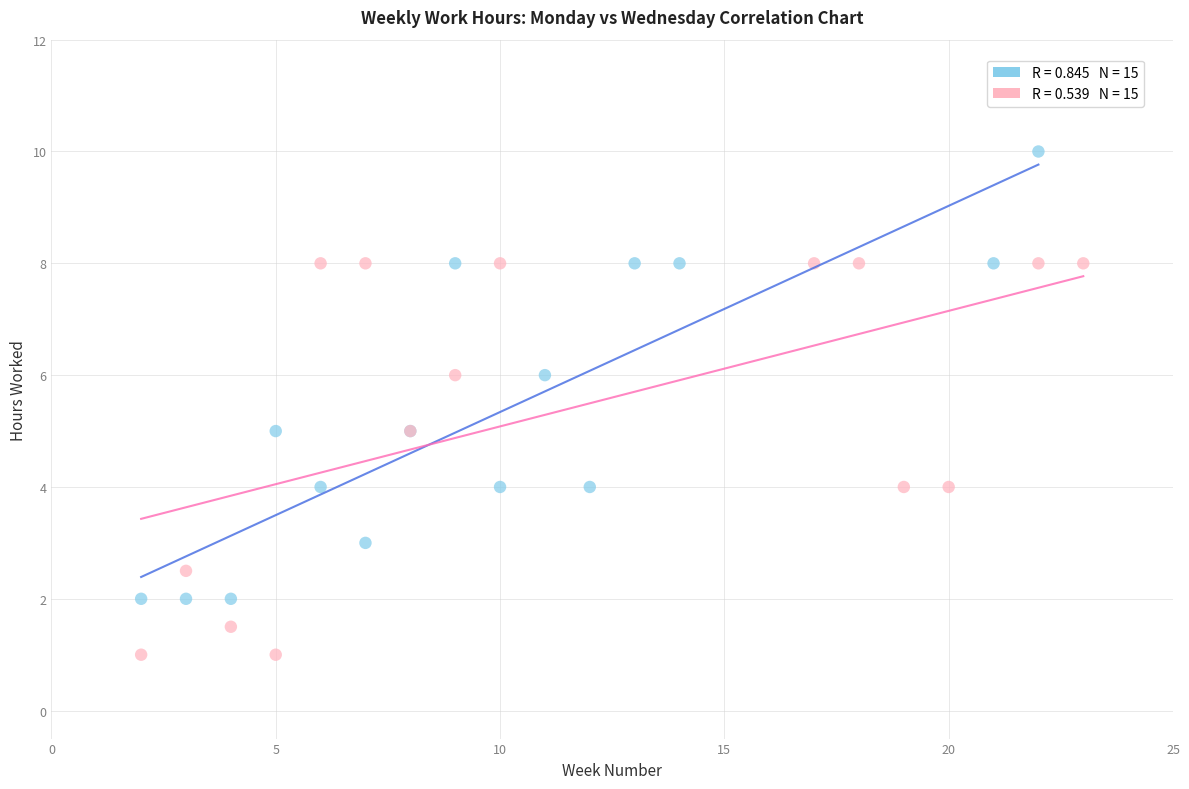

What are all the series names shown in the legend?

Mandag, Onsdag